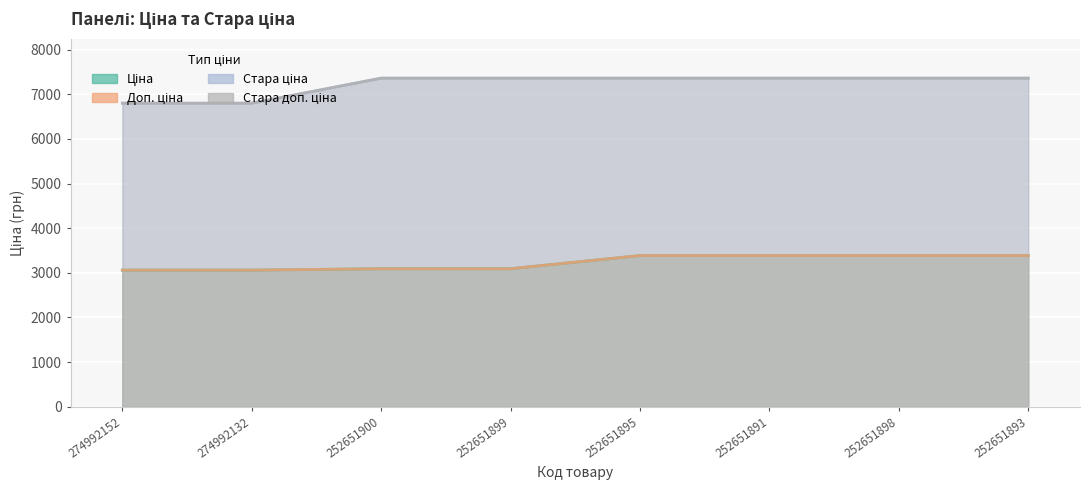

What position from the left is 252651893?

8